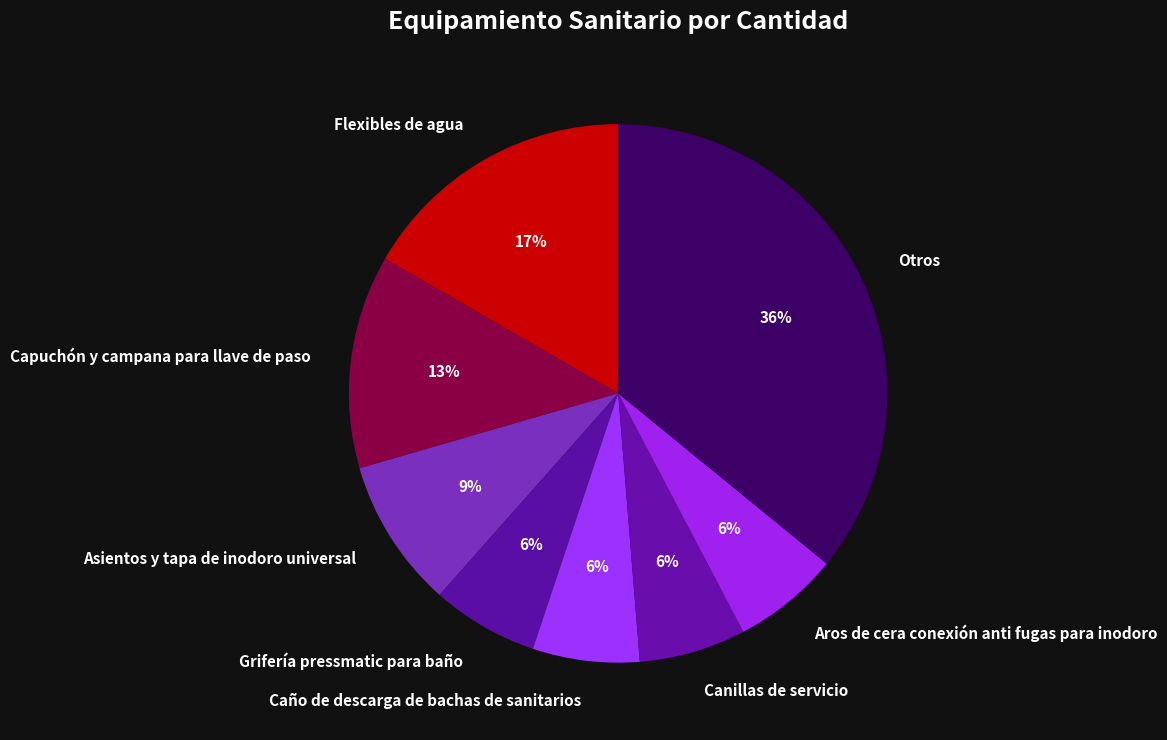

True or false: Capuchón y campana para llave de paso accounts for 21% of the total.

False